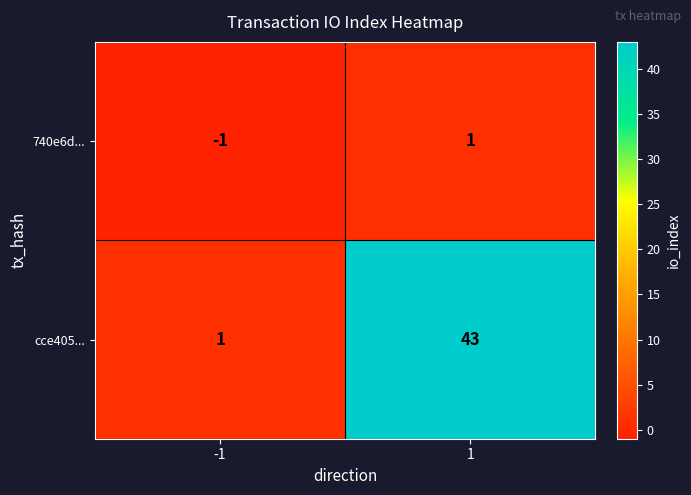

What is the greatest value displayed?

43